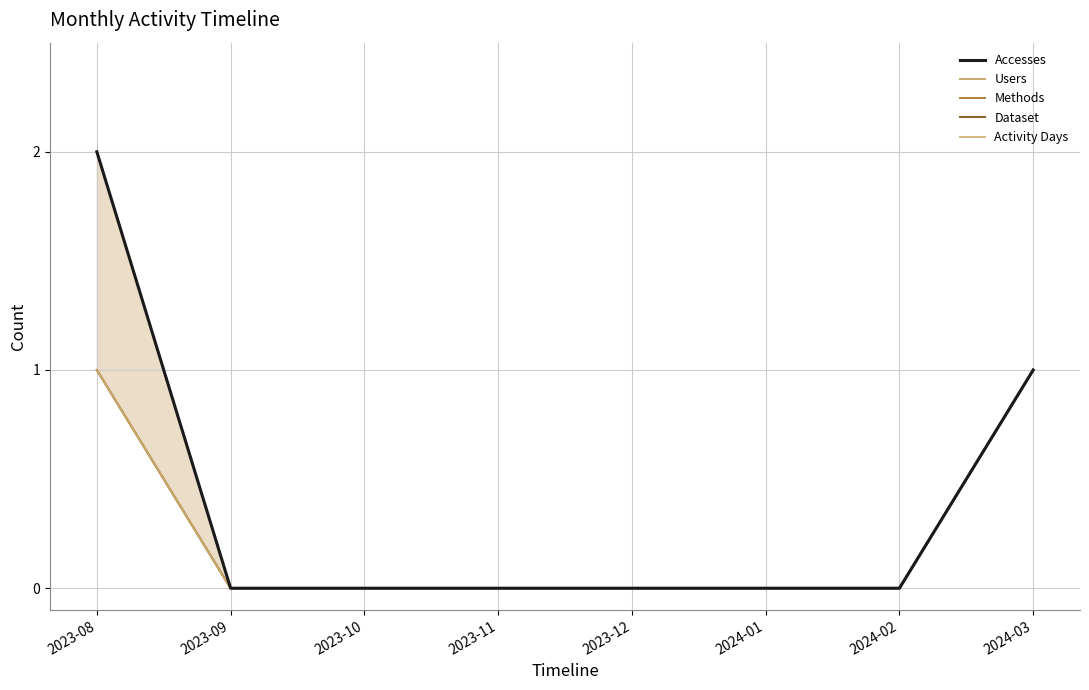

What is the difference between the maximum and second lowest values in the Dataset series?

1